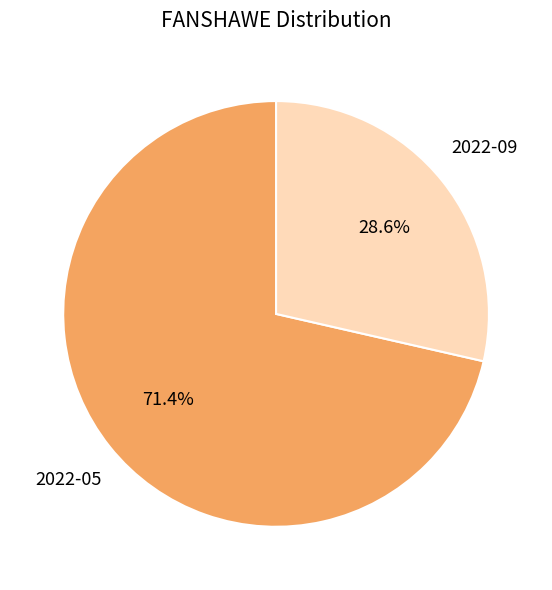

Does any single category account for the majority?

Yes